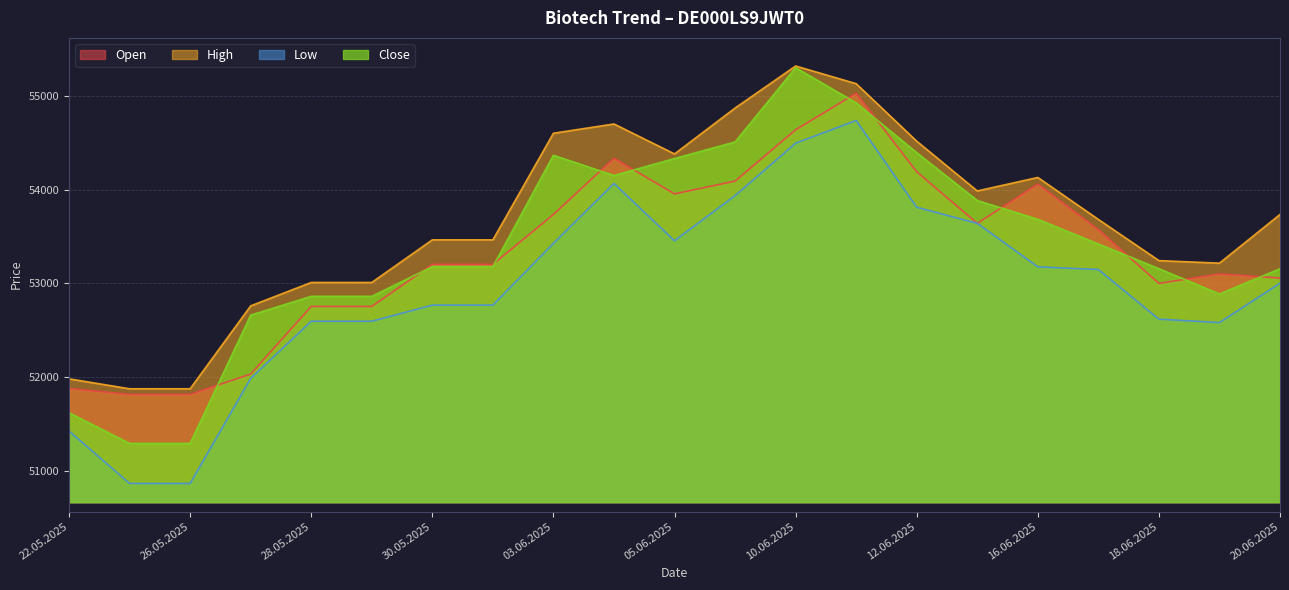

At 10.06.2025, list the series in order from smallest to largest.

Low, Open, Close, High